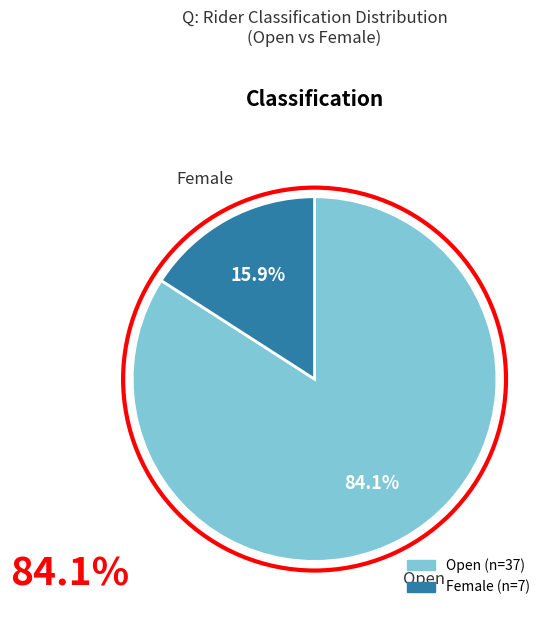

Which slice is the largest?

Open